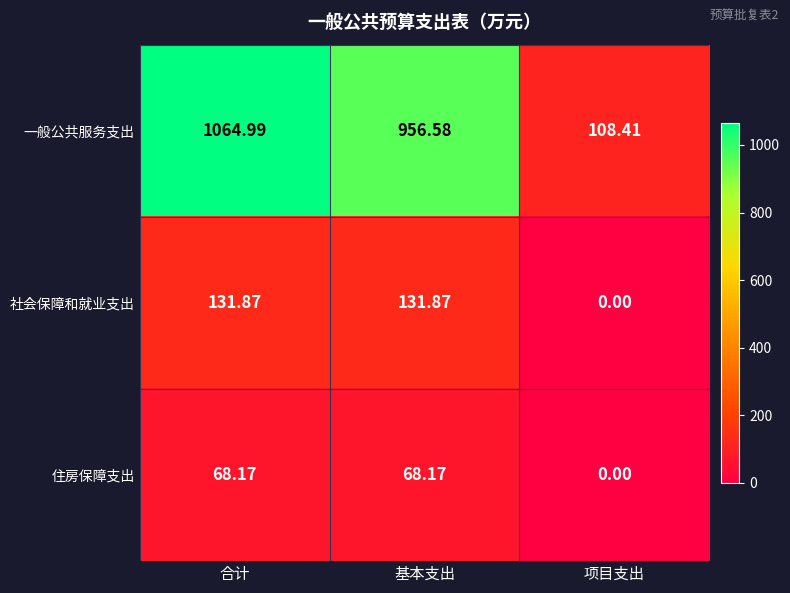

Which series has the largest total across all categories?

一般公共服务支出